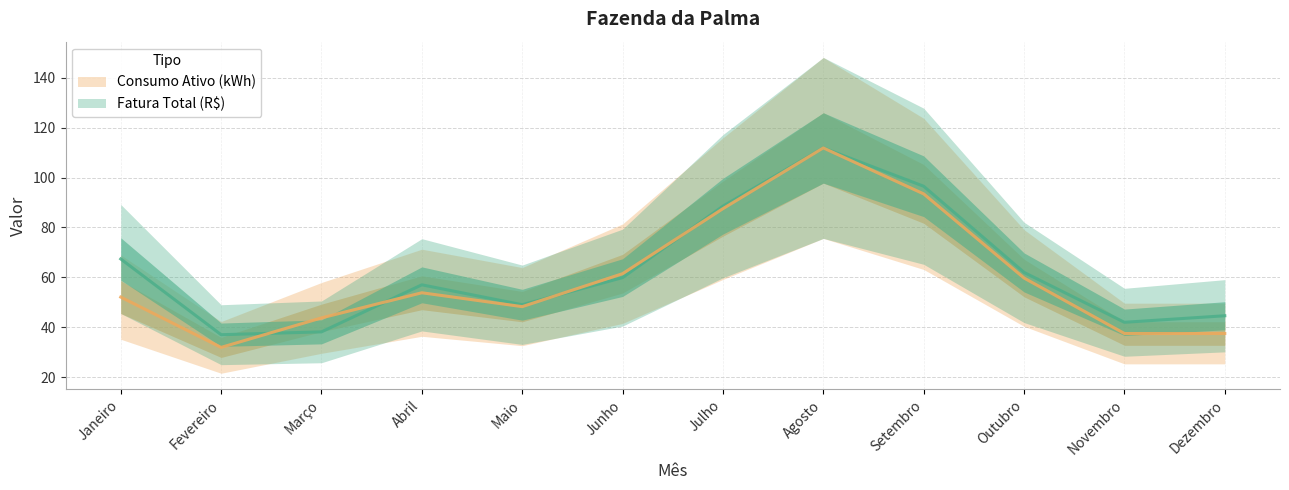

What is the maximum value shown in the chart?

111.8